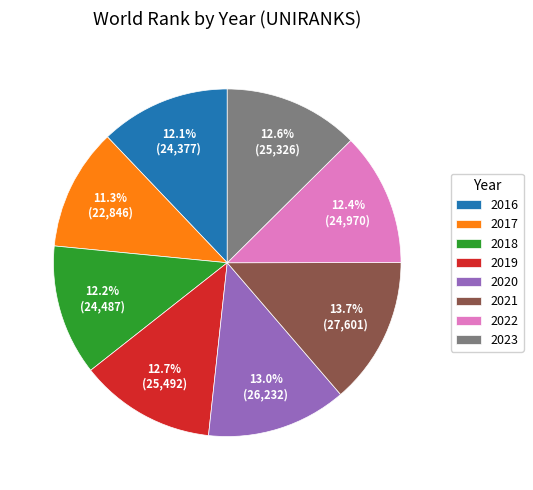

To the nearest percent, what is the average slice percentage?

12%